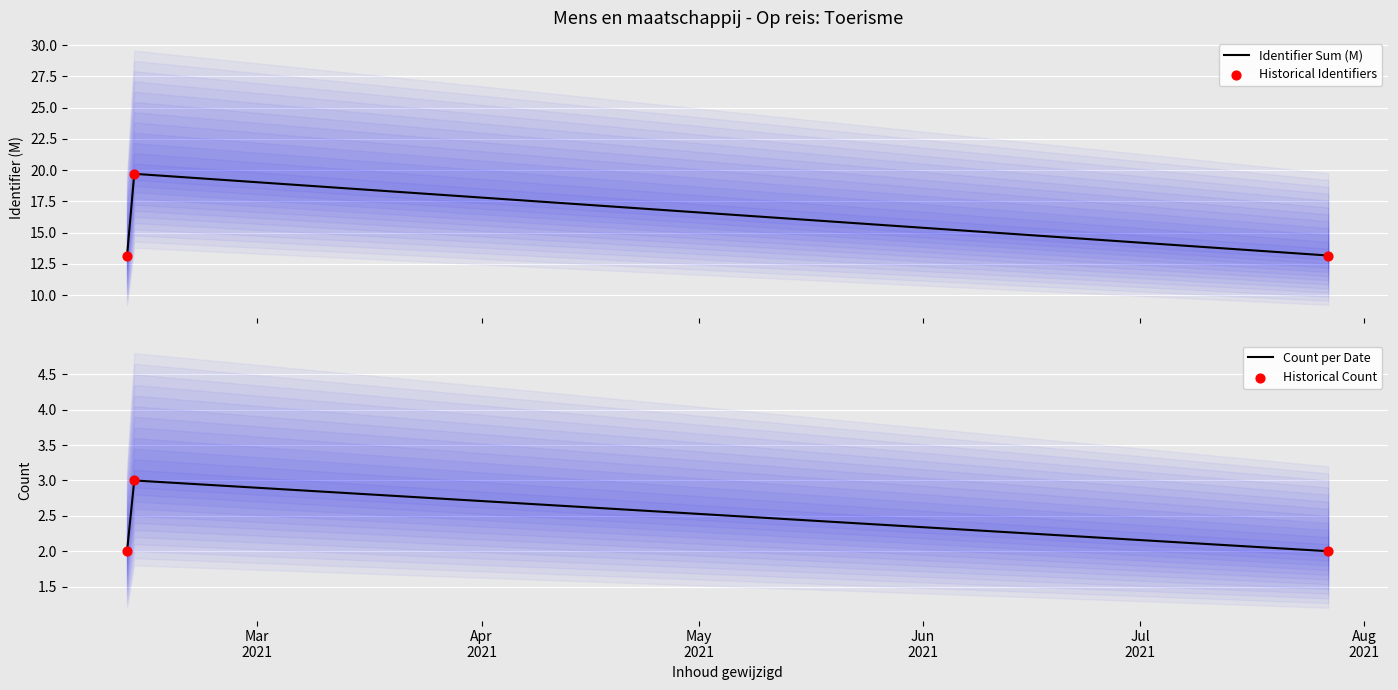

What are all the series names shown in the legend?

Identifier Sum (M), Historical Identifiers, Count per Date, Historical Count